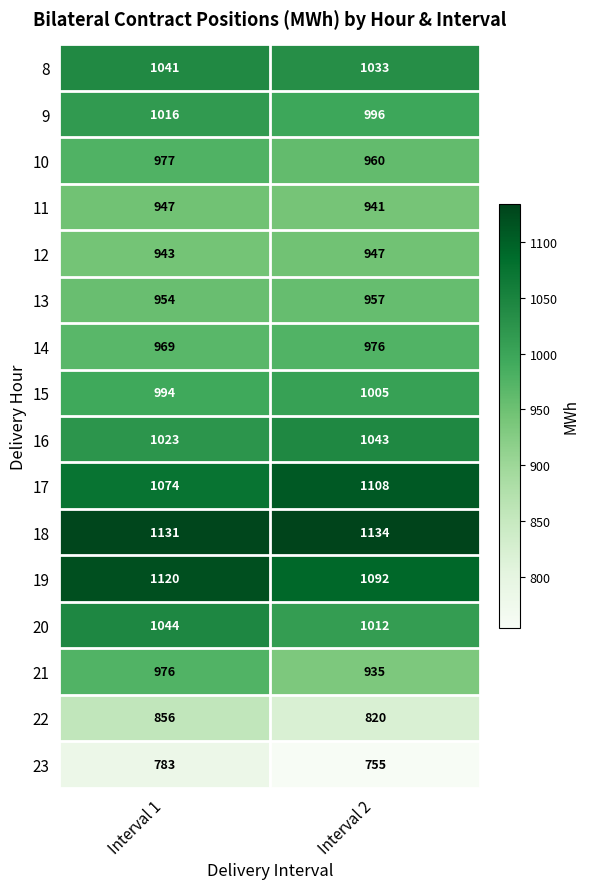

What is the sum of all 18 values?

2265